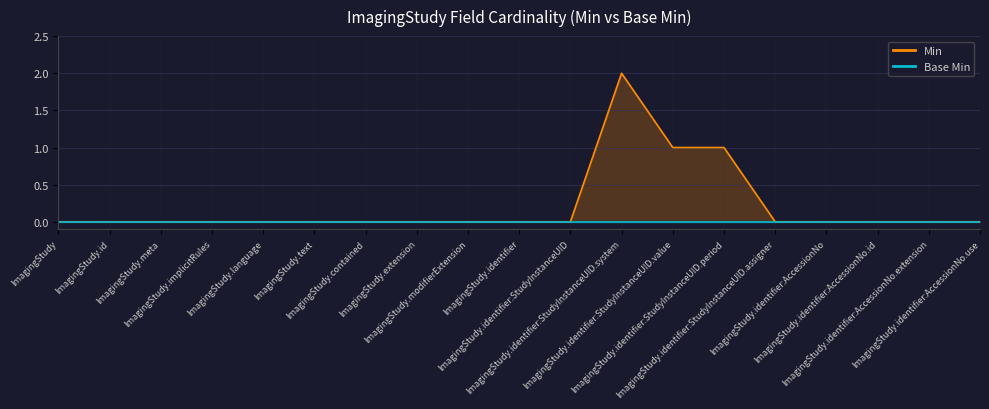

Which series has the widest spread of values?

Min